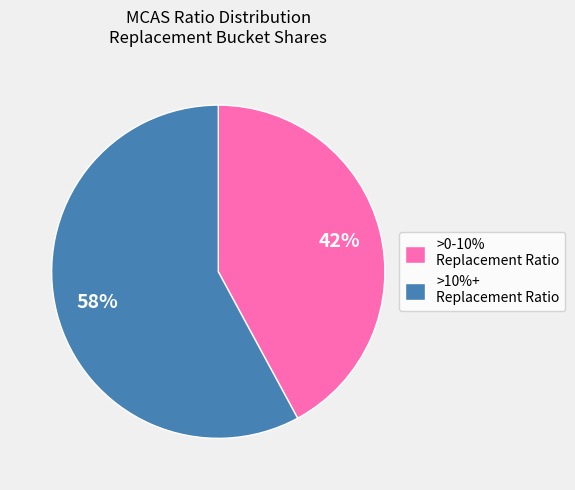

Does any single category account for the majority?

Yes